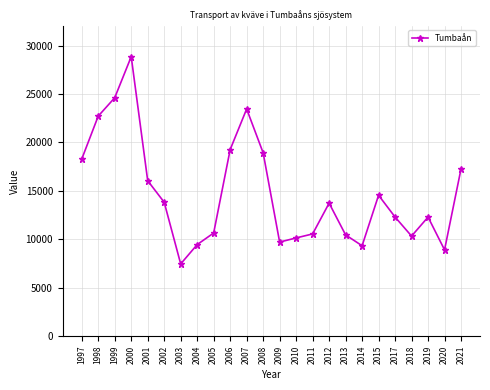

Count the number of categories in the chart.

24